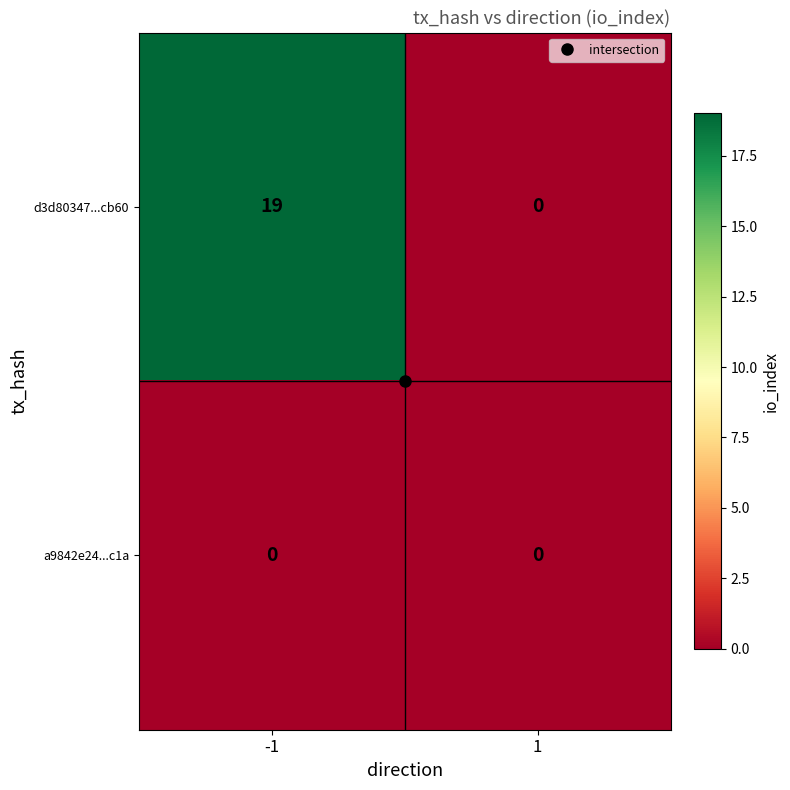

Which series has the largest total across all categories?

d3d80347...cb60